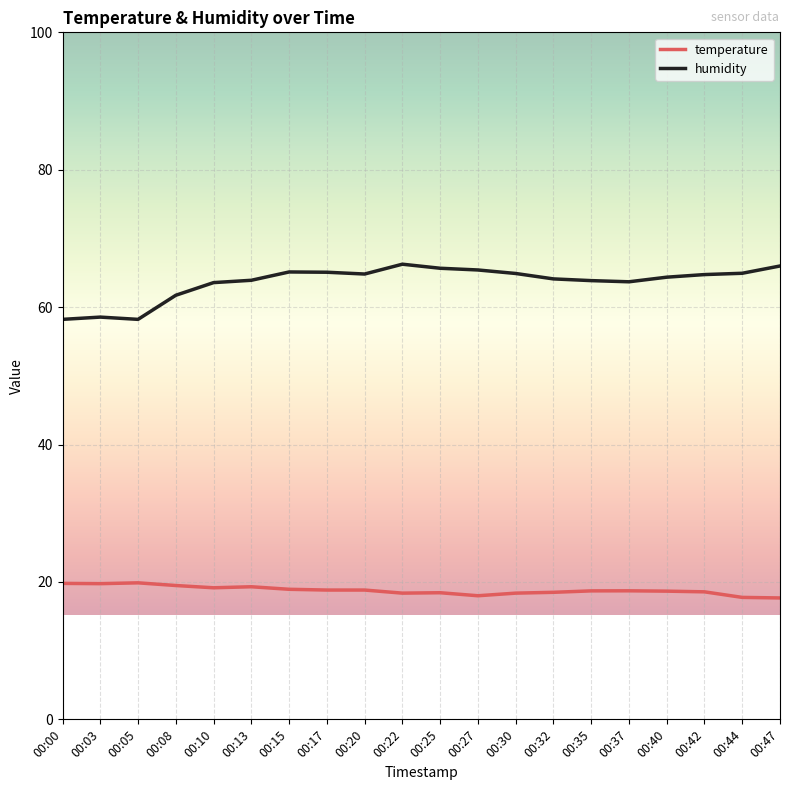

True or false: temperature has more than 0 interior local peaks.

True